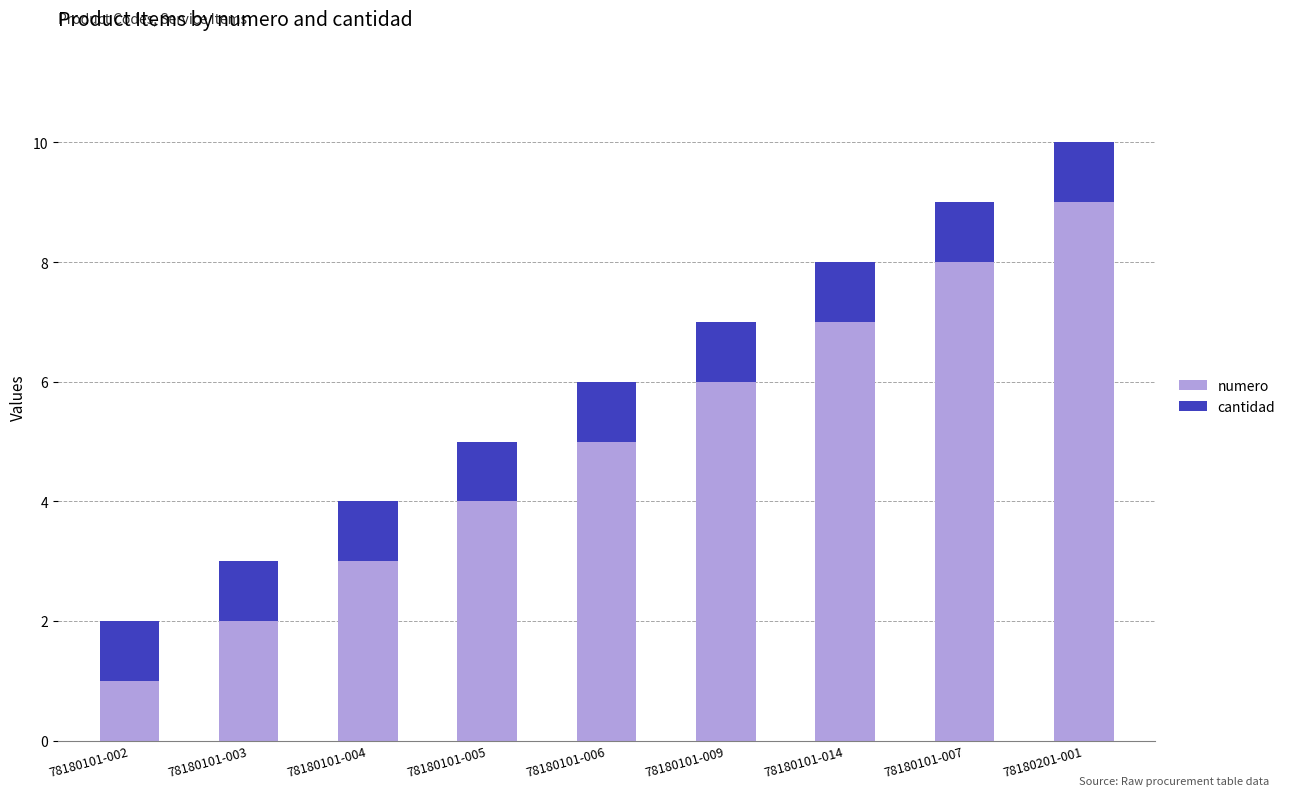

Are the bars horizontal?

No